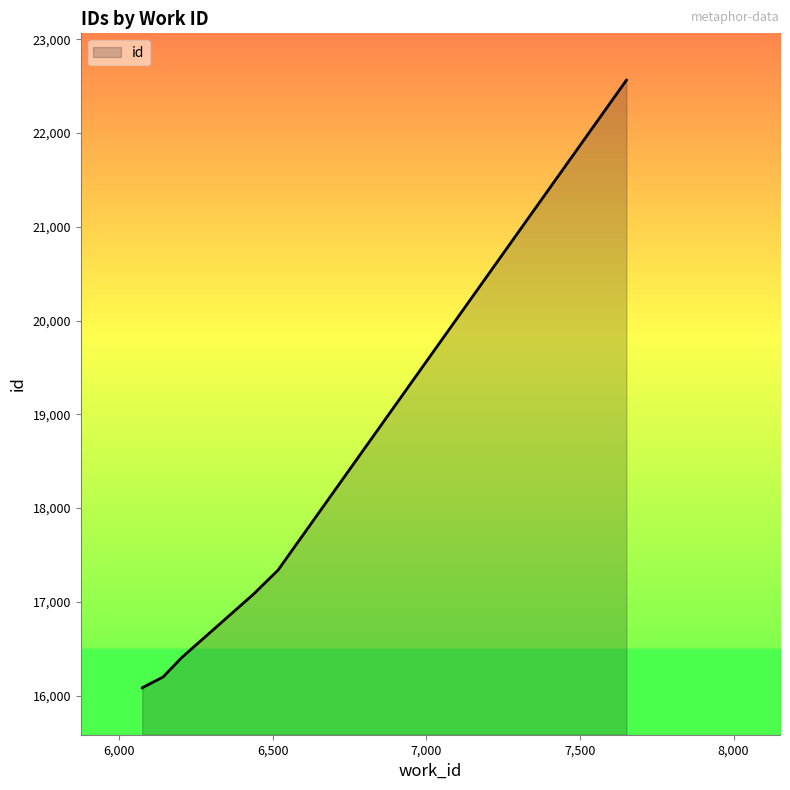

Reading right to left, what are all the values shown in this chart?

7651=22563	6517=17338	6443=17101	6443=17099	6202=16401	6143=16199	6077=16087	6077=16086	6075=16084	6075=16083